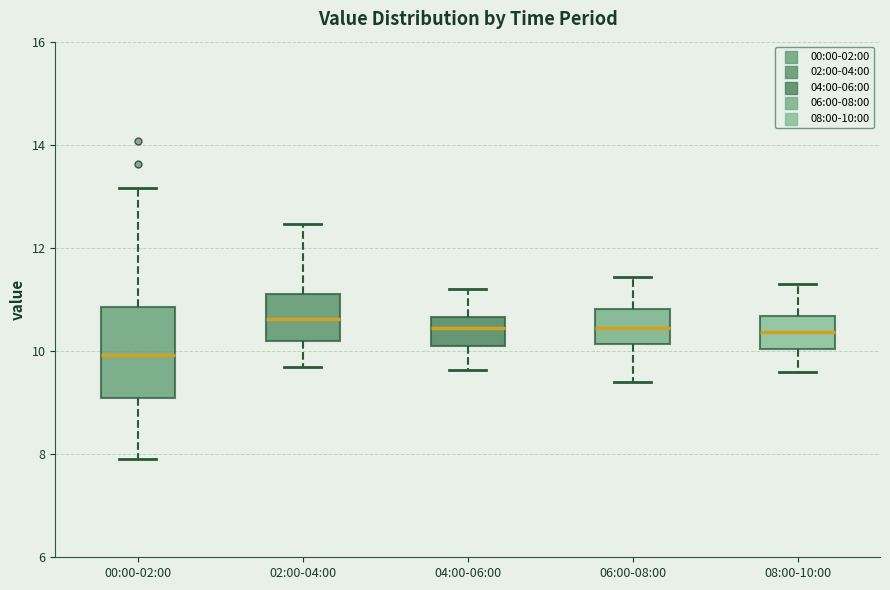

Reading left to right, read every box against the y-axis: the position of its median line, the range the box covers, and the ends of its whiskers. The values are not printed on the chart, so give them approximately, as read against the axis.

00:00-02:00: median 10.0, box 9.0 to 10.8, whiskers 8.0 to 13.2
02:00-04:00: median 10.6, box 10.2 to 11.2, whiskers 9.8 to 12.4
04:00-06:00: median 10.4, box 10.0 to 10.6, whiskers 9.6 to 11.2
06:00-08:00: median 10.4, box 10.2 to 10.8, whiskers 9.4 to 11.4
08:00-10:00: median 10.4, box 10.0 to 10.6, whiskers 9.6 to 11.4